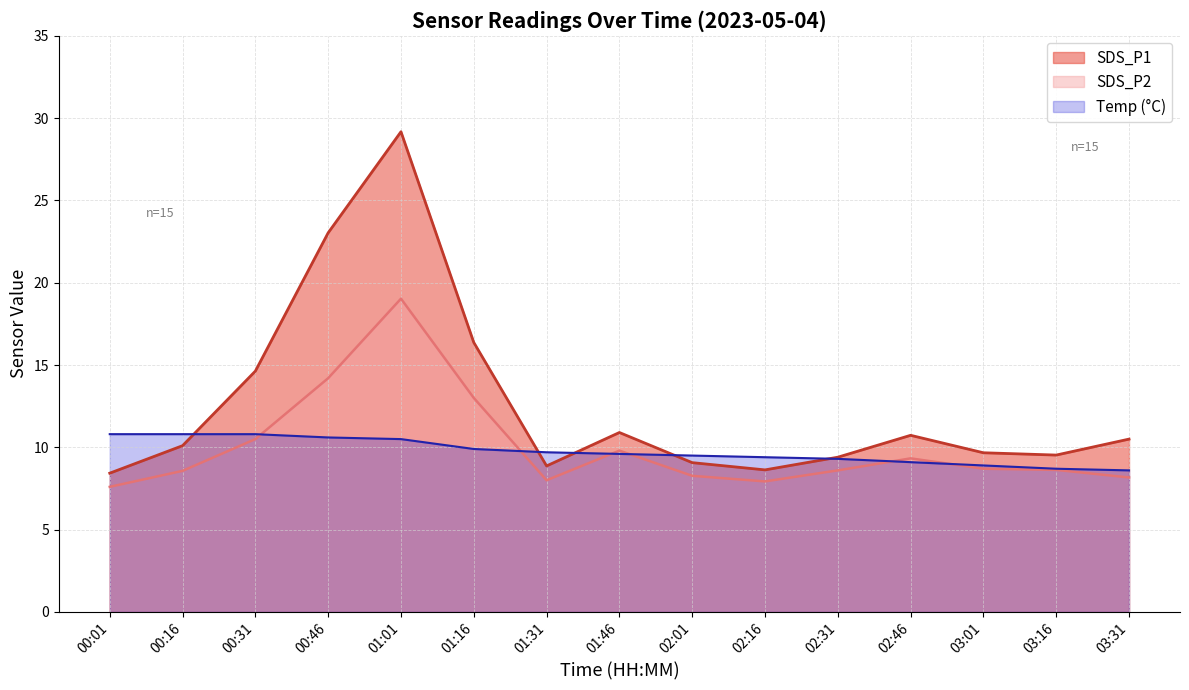

At which category does the chart reach its peak across all series?

01:01